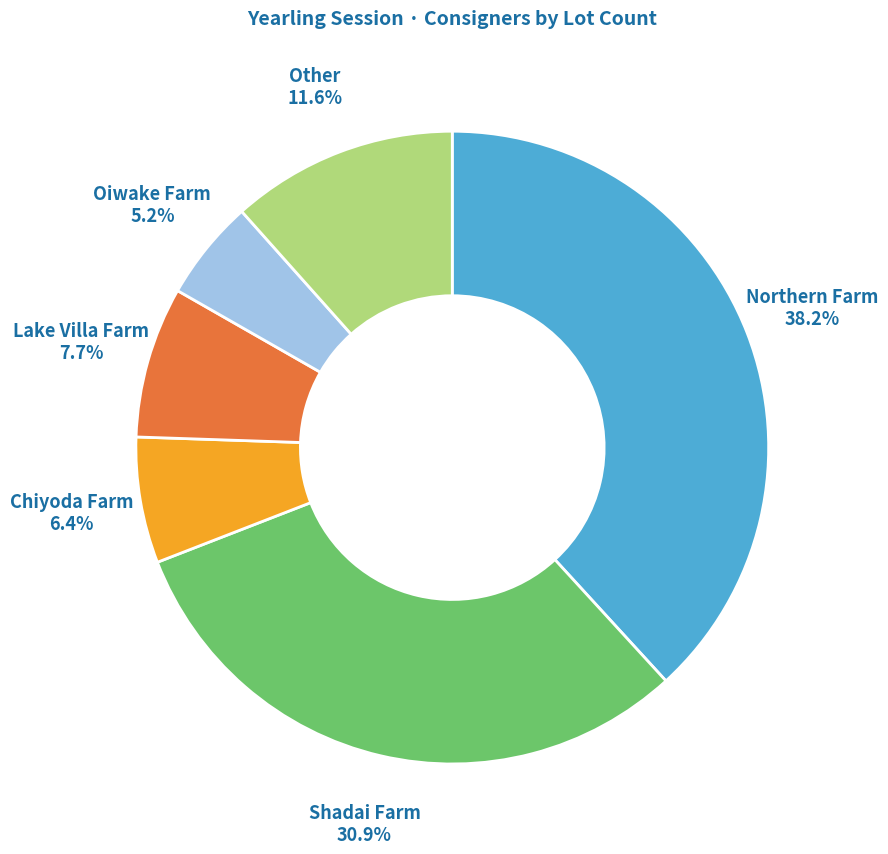

Is it true that Northern Farm is 38% of the pie?

True